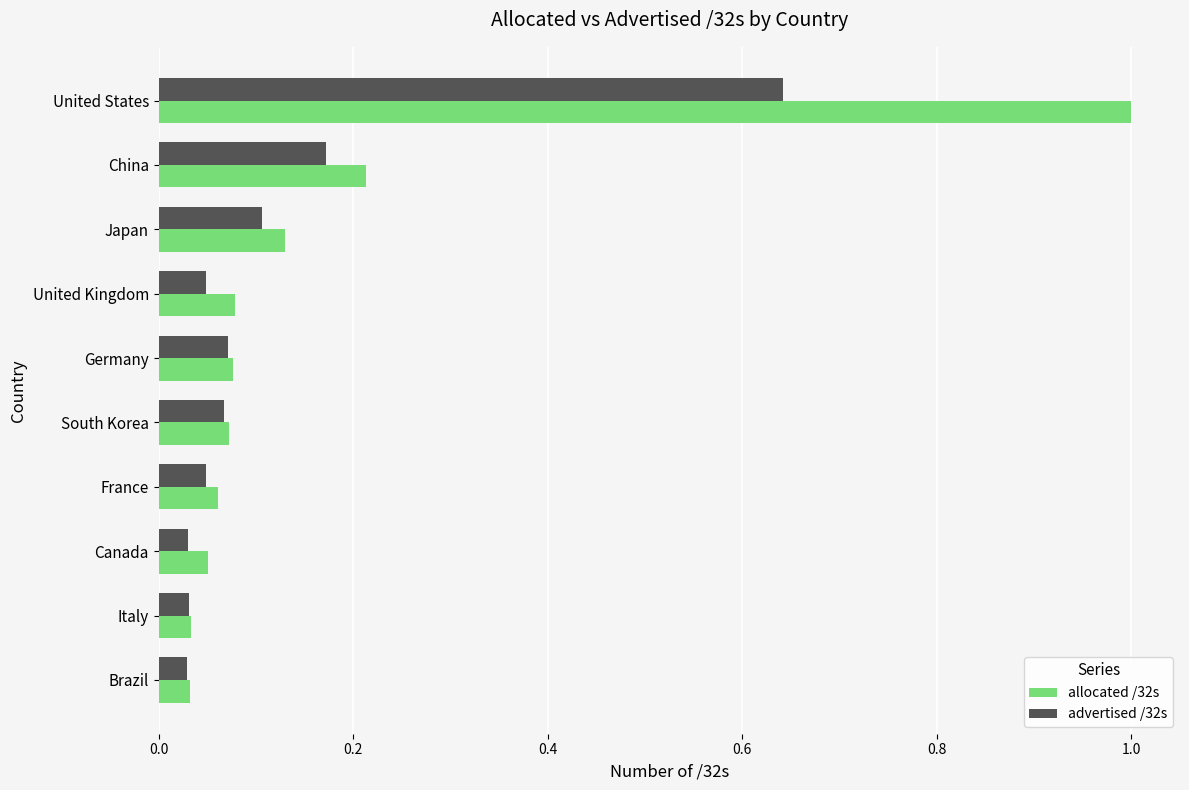

True or false: allocated /32s has a value of 0.1 at France.

True